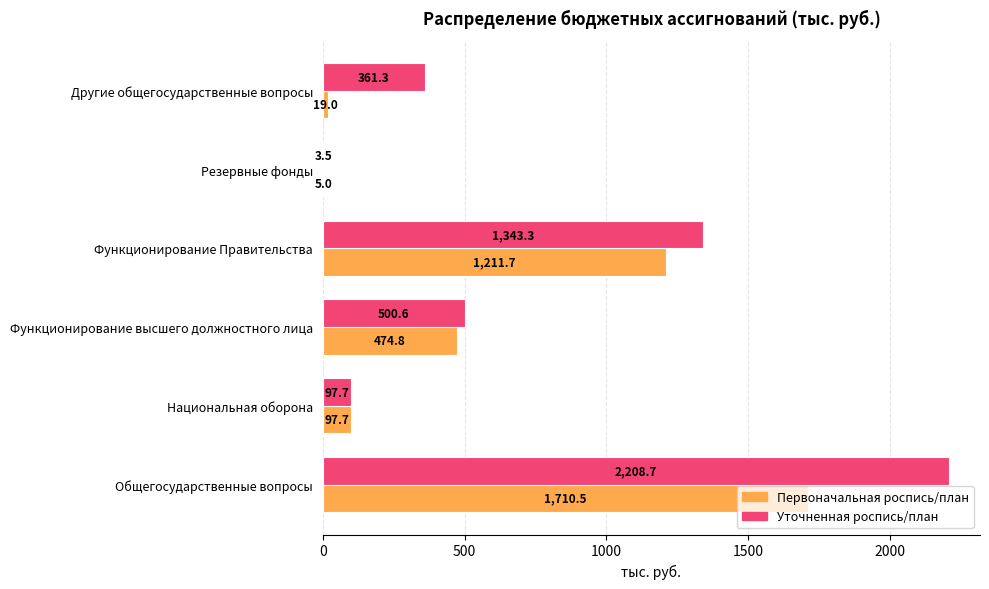

What is the sum of all Уточненная роспись/план values?

4515.1